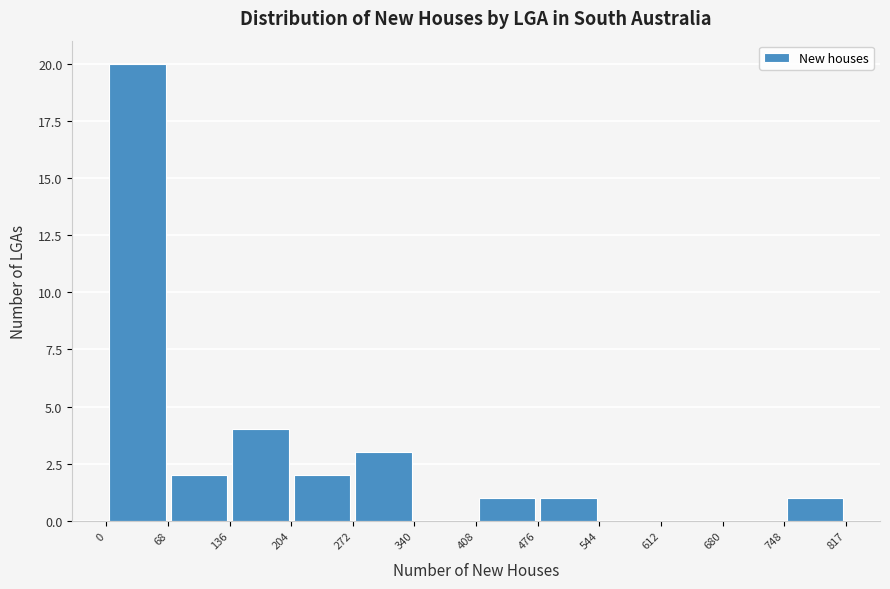

What is the height of the bar covering 748 to 817 on the x-axis? The values are not printed on the chart, so give them approximately, as read against the axis.

1